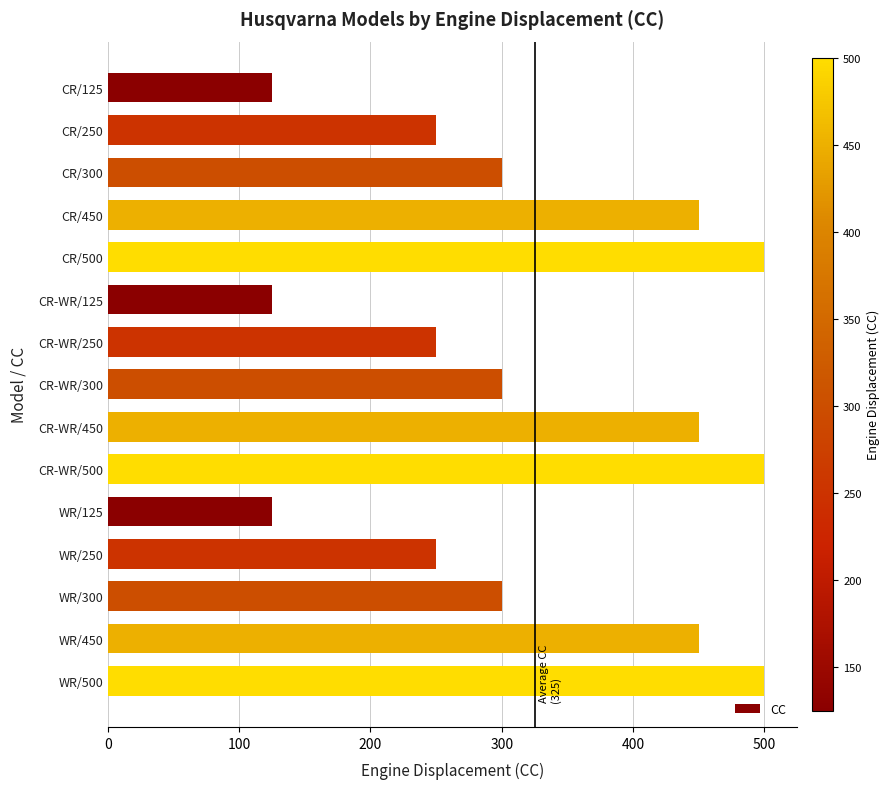

What is the change in value from CR/125 to CR-WR/450?

+325